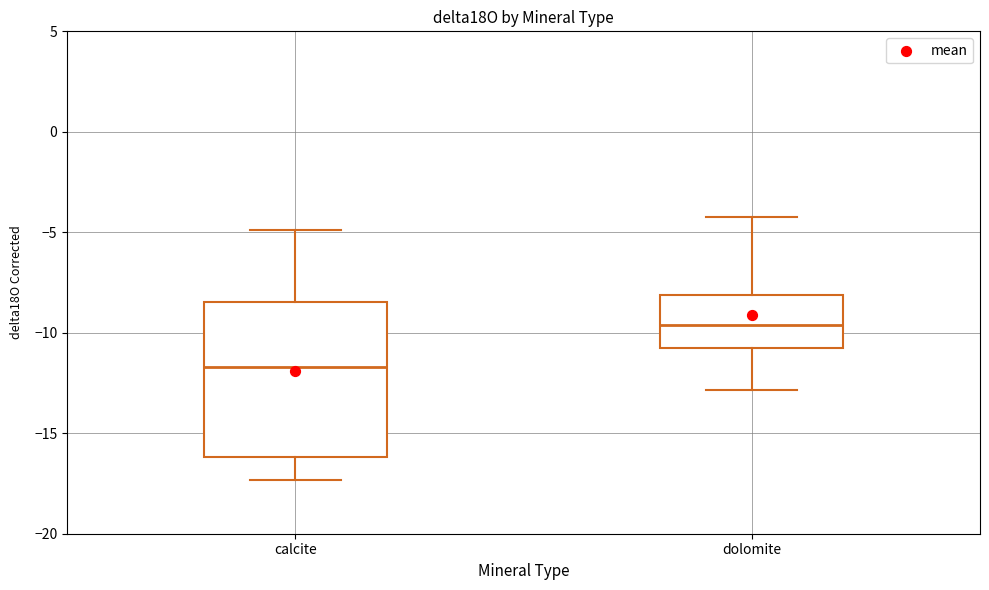

Reading left to right, transcribe this box plot: for each box, give where its median line is, the range the box spans, and where its two whiskers end, as read against the y-axis. The values are not printed on the chart, so give them approximately, as read against the axis.

calcite: median -11.5, box -16.0 to -8.5, whiskers -17.5 to -5.0
dolomite: median -9.5, box -11.0 to -8.0, whiskers -13.0 to -4.0